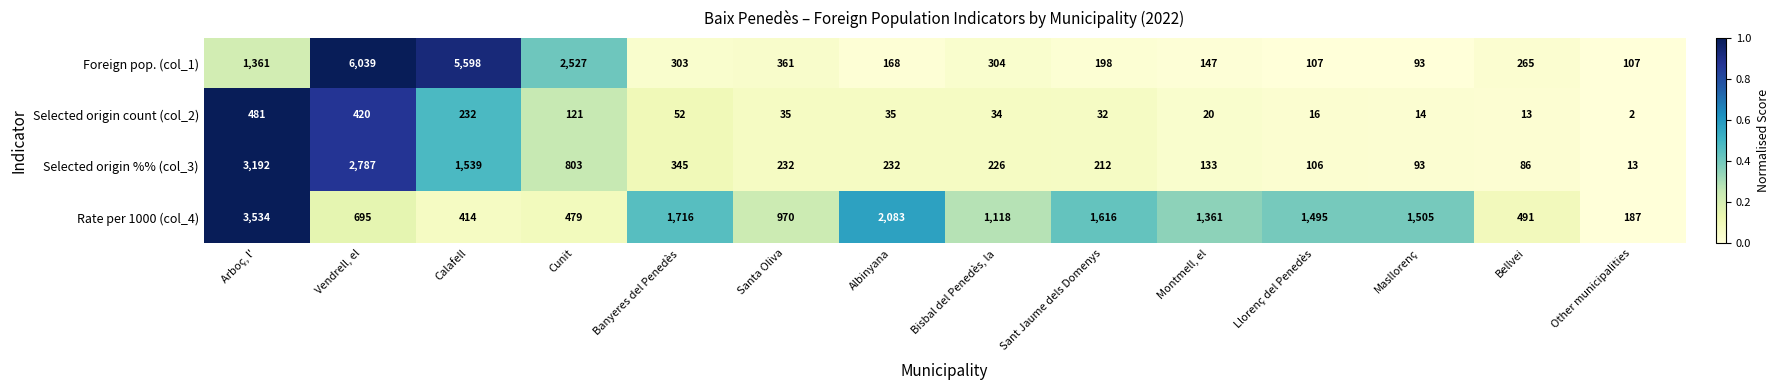

Where is Foreign pop. (col_1) nearest to the value 3066?

Cunit